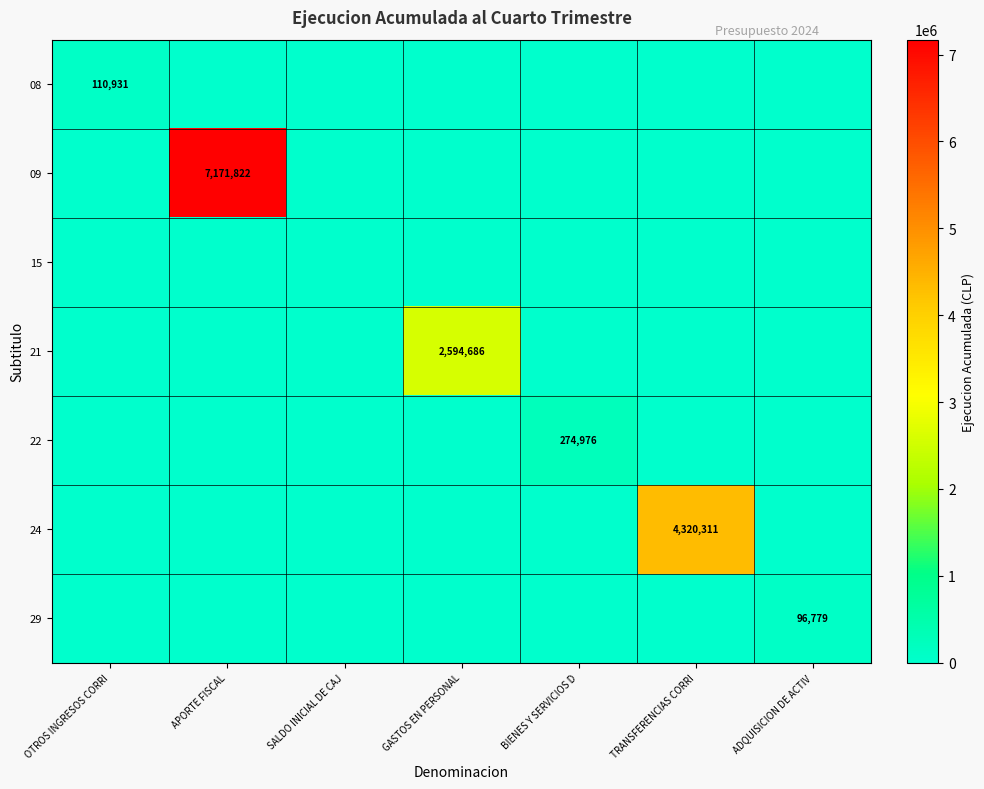

Is the value of 09 at APORTE FISCAL greater than the value of 29 at ADQUISICION DE ACTIV?

Yes